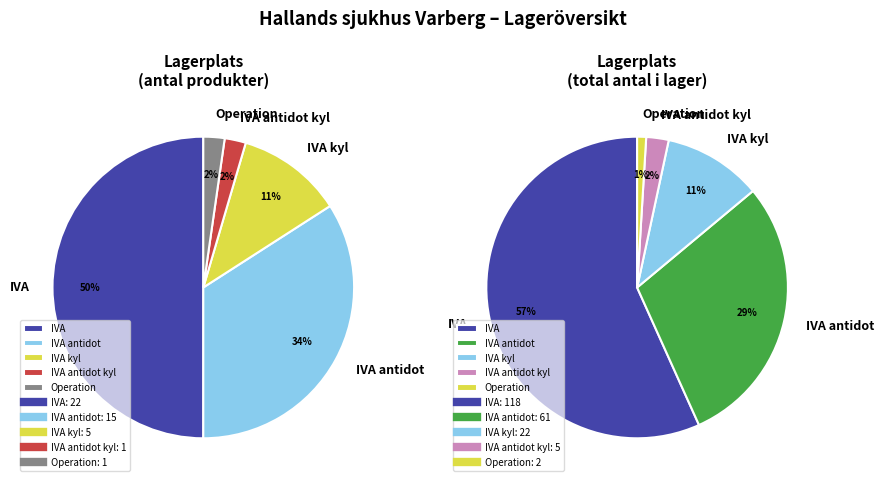

Which category has the smallest portion of the pie?

IVA antidot kyl